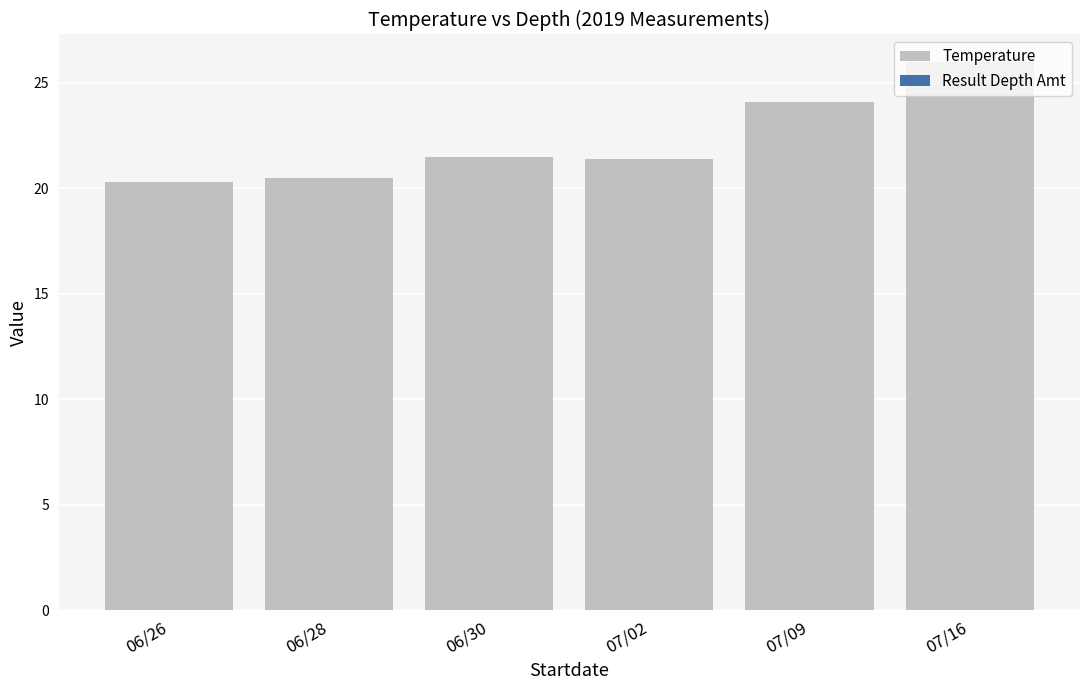

What is the difference between the second highest and second lowest values?

3.6